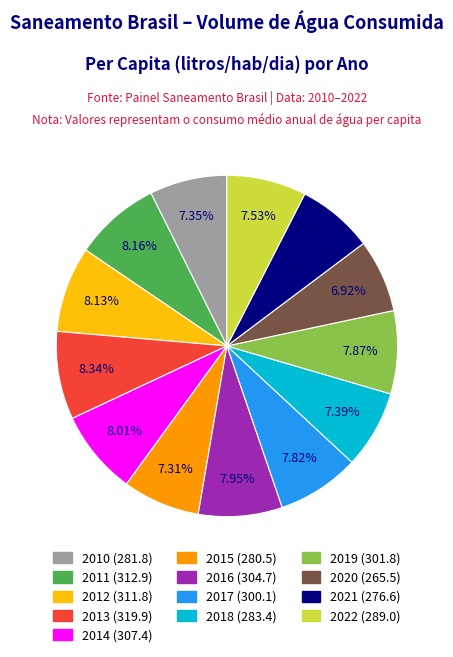

Is there any slice that represents more than half of the pie?

No